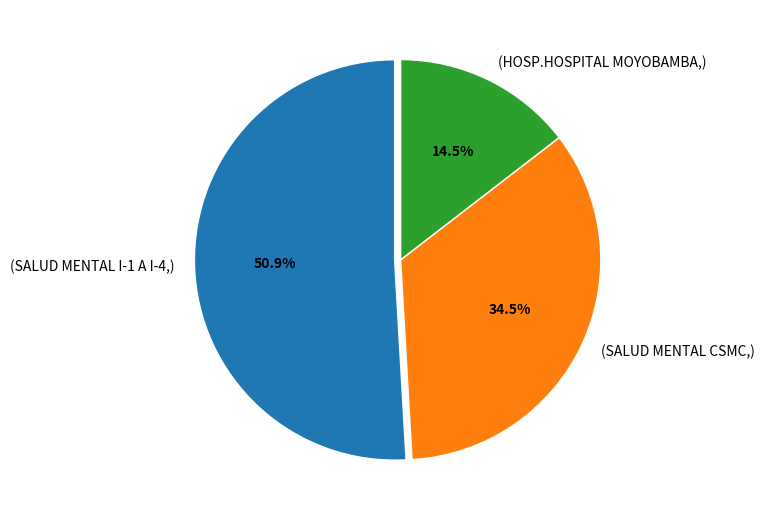

Is there a majority slice in this chart?

Yes